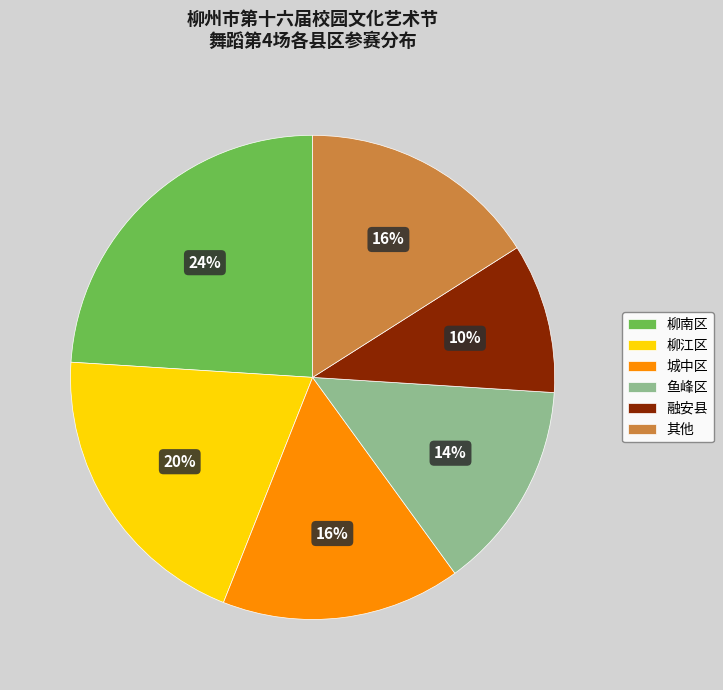

Is there any slice that represents more than half of the pie?

No